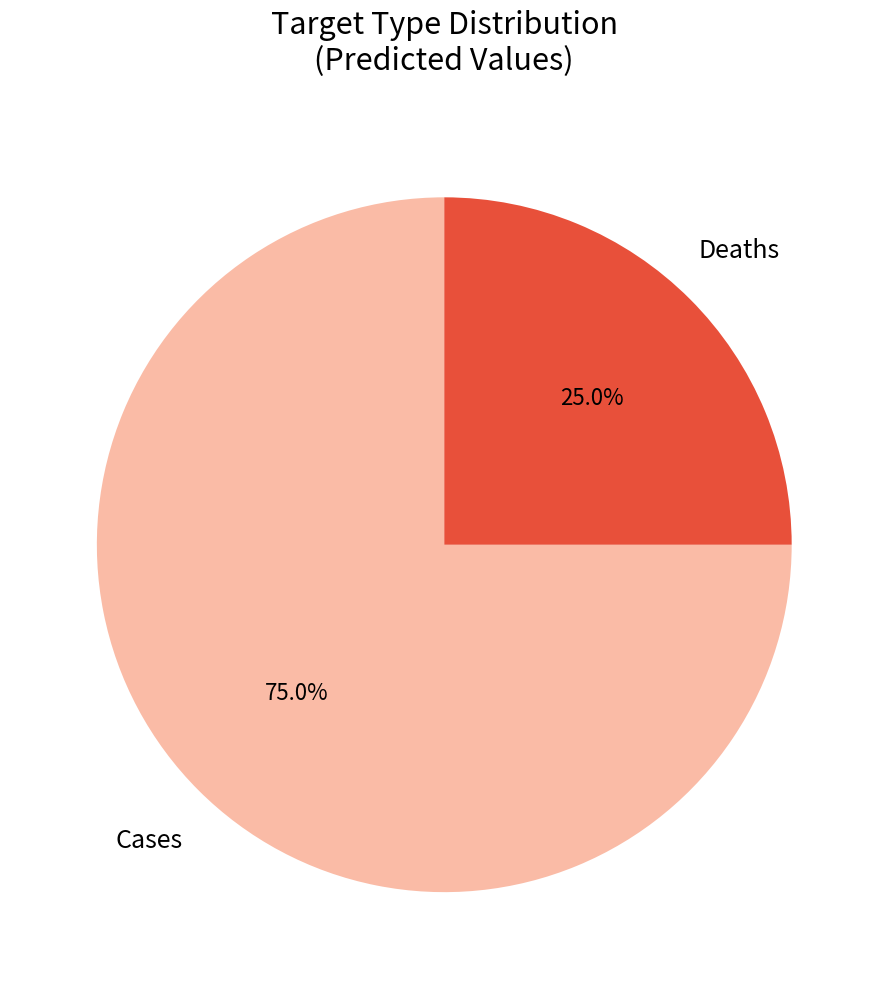

How many segments does this pie chart have?

2